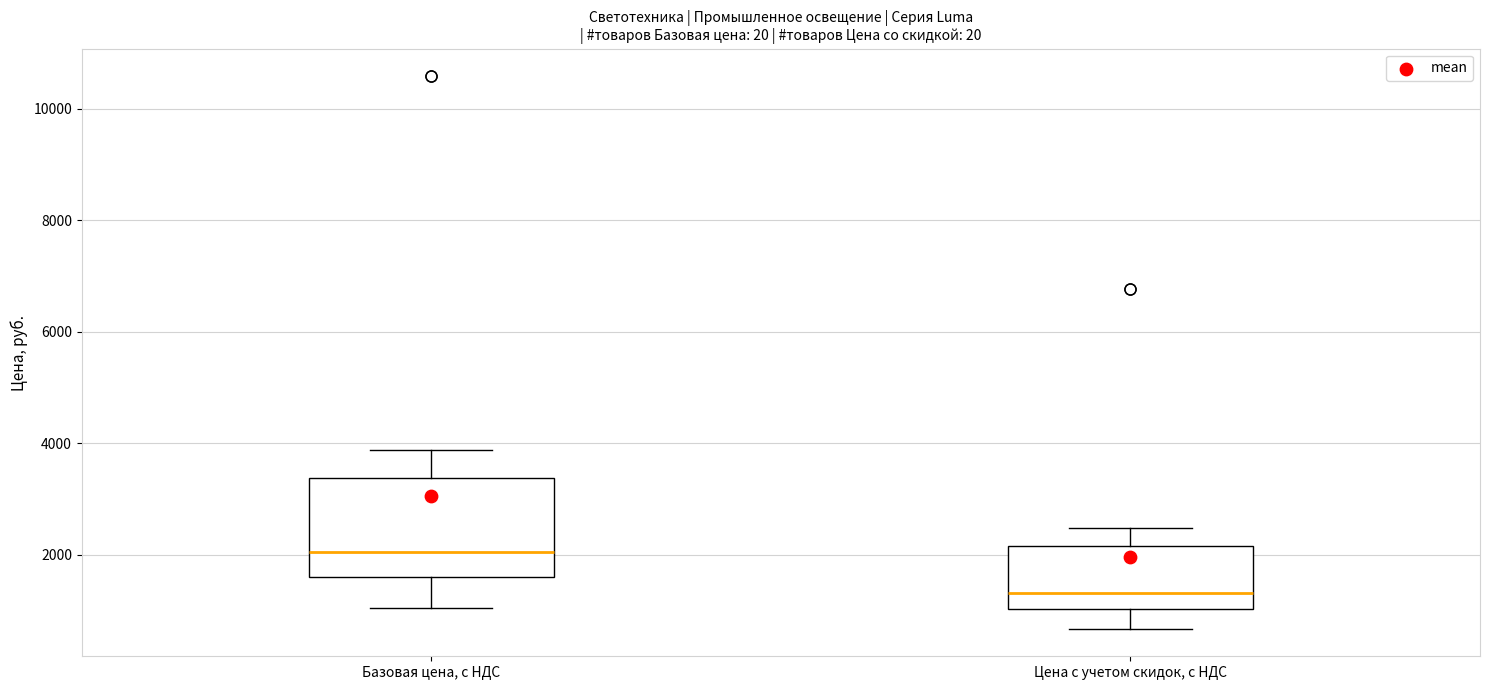

Reading left to right, transcribe this box plot: for each box, give where its median line is, the range the box spans, and where its two whiskers end, as read against the y-axis. The values are not printed on the chart, so give them approximately, as read against the axis.

Базовая цена, с НДС: median 2000, box 1600 to 3400, whiskers 1000 to 3800
Цена с учетом скидок, с НДС: median 1400, box 1000 to 2200, whiskers 600 to 2400